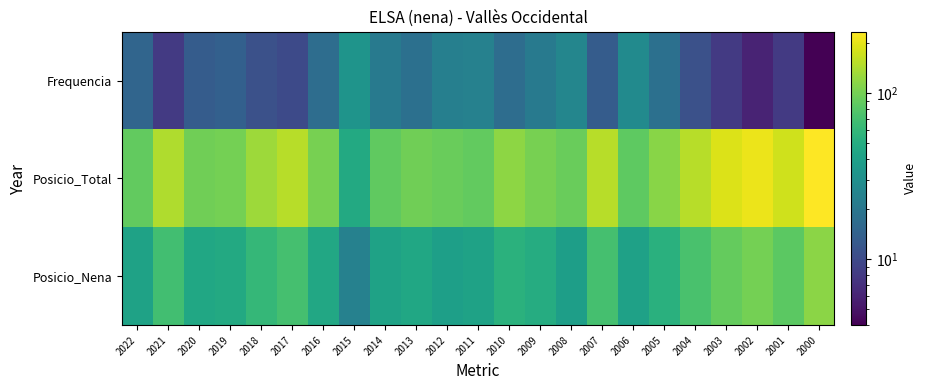

Reading right to left, what are all the values shown in this chart?

Frequencia: 2000=4	2001=8	2002=6	2003=8	2004=11	2005=18	2006=28	2007=13	2008=26	2009=21	2010=17	2011=24	2012=23	2013=18	2014=21	2015=33	2016=17	2017=10	2018=11	2019=14	2020=13	2021=8	2022=15
Posicio_Total: 2000=234	2001=174	2002=207	2003=190	2004=152	2005=113	2006=85	2007=150	2008=93	2009=102	2010=118	2011=88	2012=92	2013=97	2014=87	2015=47	2016=102	2017=152	2018=129	2019=100	2020=97	2021=144	2022=88
Posicio_Nena: 2000=116	2001=84	2002=100	2003=89	2004=73	2005=53	2006=41	2007=70	2008=39	2009=50	2010=54	2011=42	2012=40	2013=45	2014=42	2015=24	2016=46	2017=71	2018=60	2019=47	2020=45	2021=68	2022=42